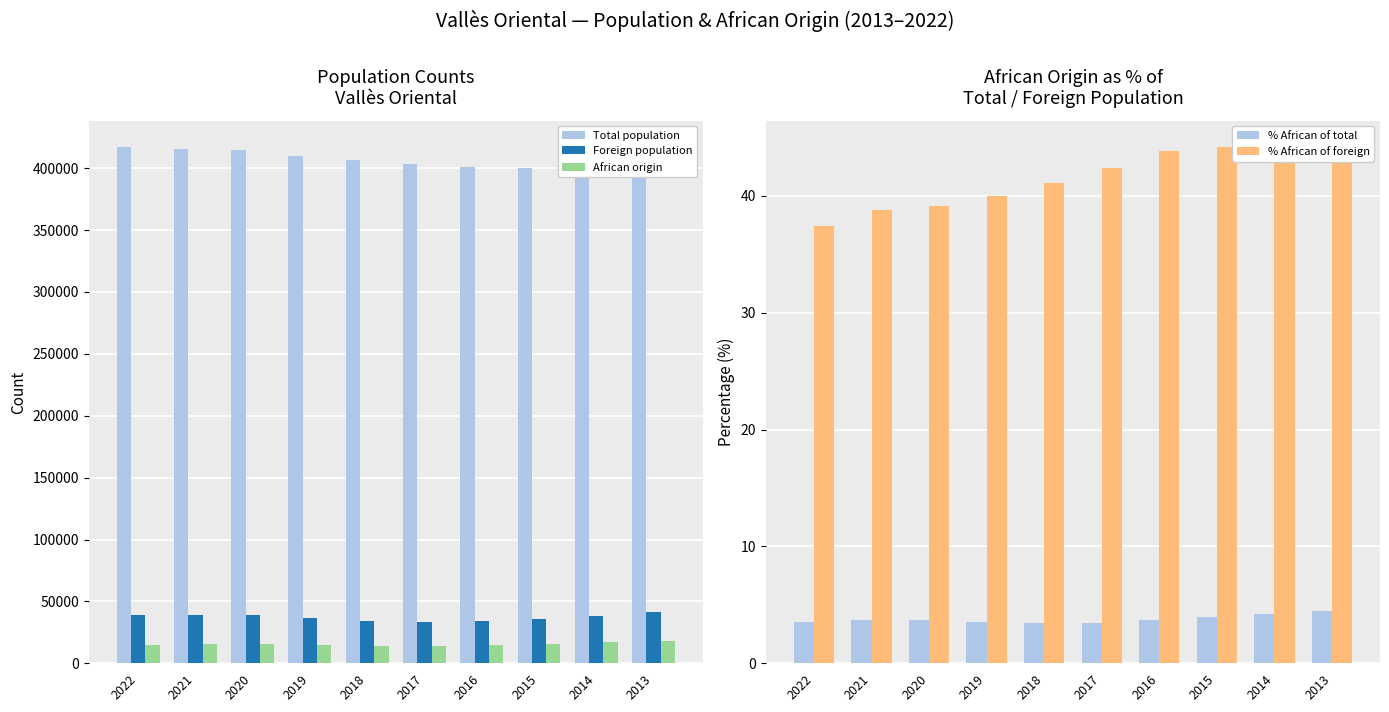

What are all the series names shown in the legend?

Total population, Foreign population, African origin, % African of total, % African of foreign